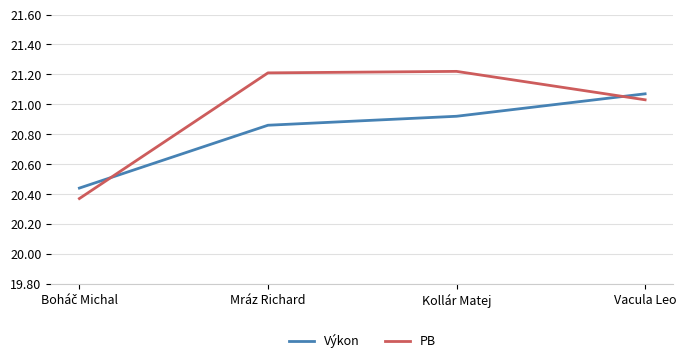

What is the difference between the maximum and second lowest values in the Výkon series?

0.2